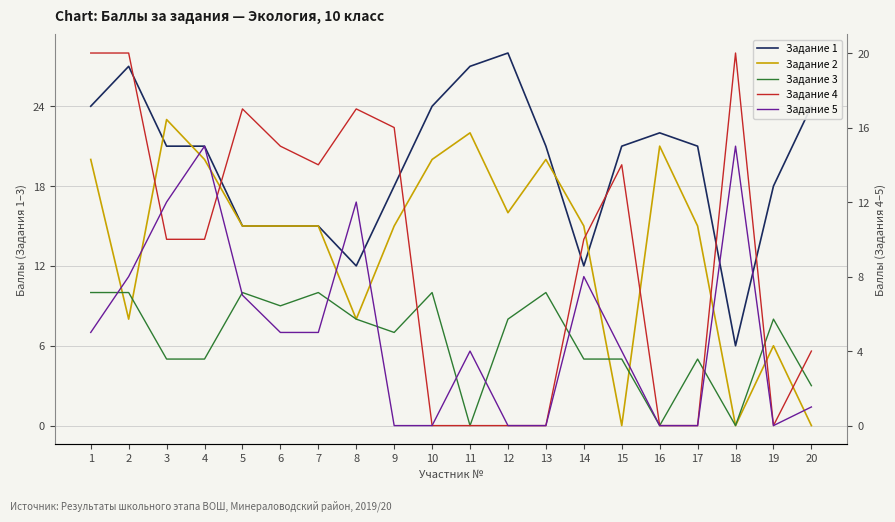

After their last crossing, which series has the higher values: Задание 1 or Задание 2?

Задание 1